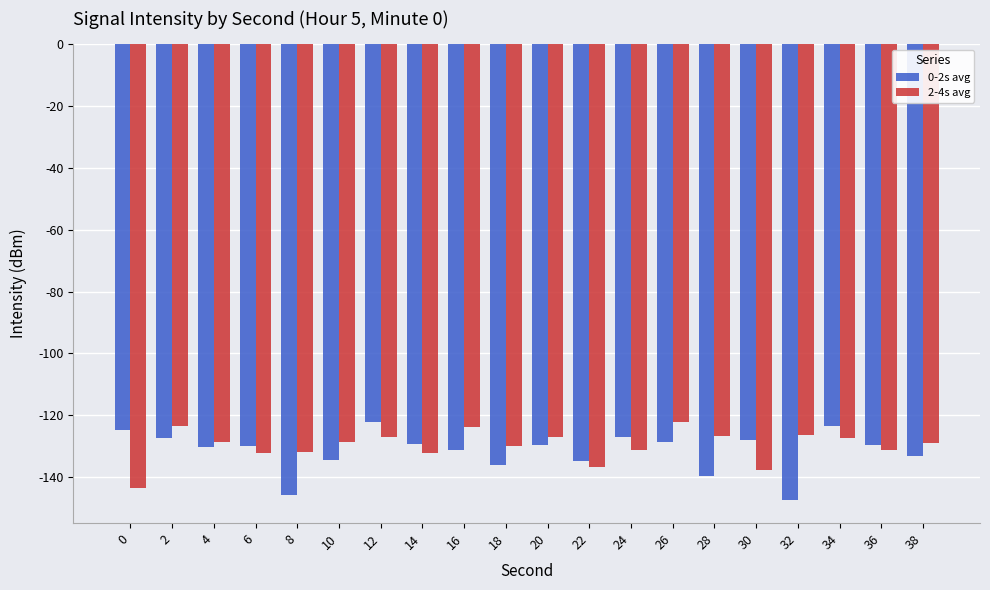

At 26, list the series in order from largest to smallest.

2-4s avg, 0-2s avg